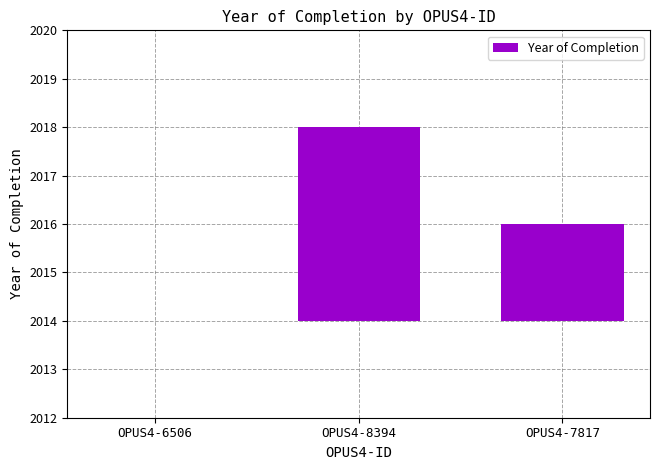

The chart shows a value of 1 at OPUS4-7817. True or false?

False